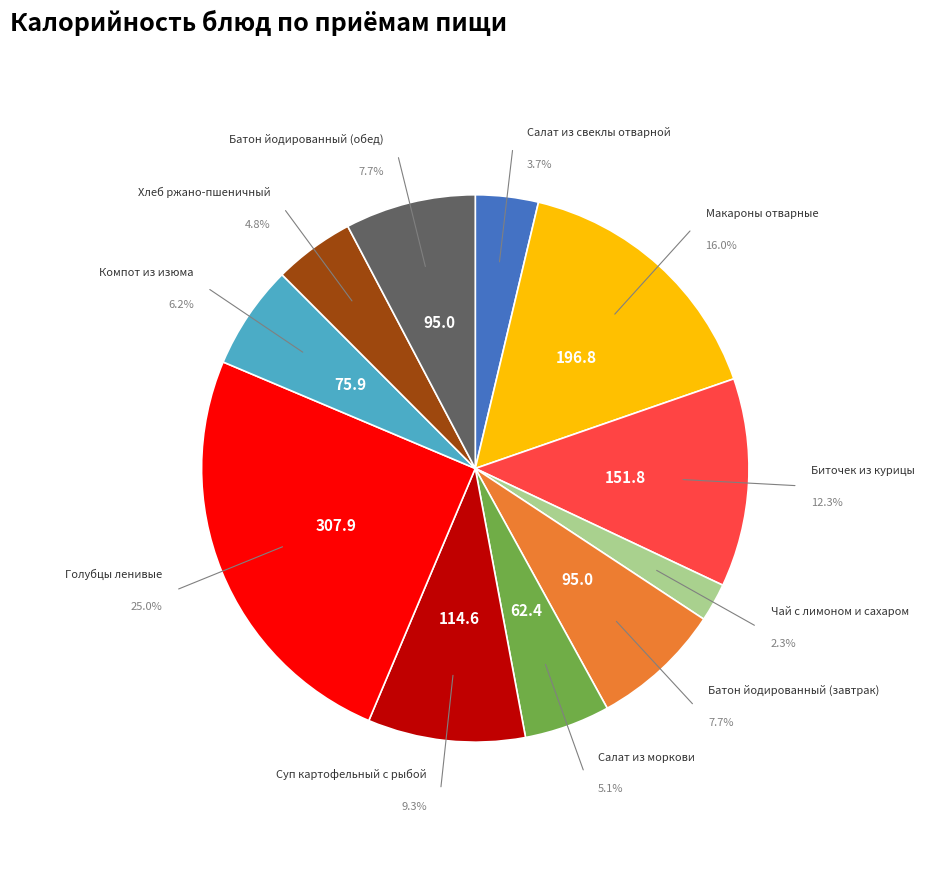

Does any single category account for the majority?

No